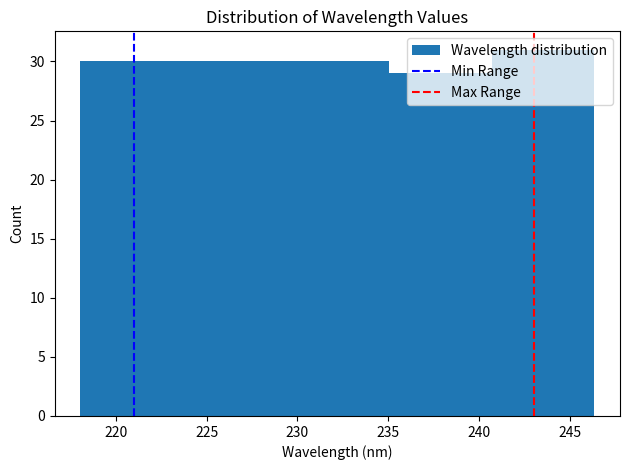

Over which range of the x-axis is the bar tallest?

240.5 to 246.5